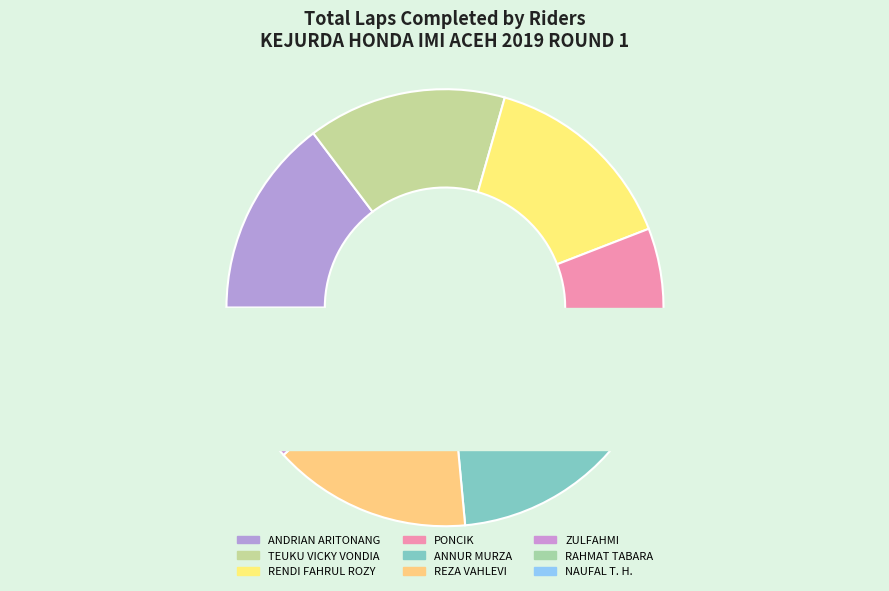

To the nearest percent, what is the combined percentage of NAUFAL T. H. and TEUKU VICKY VONDIA?

16%